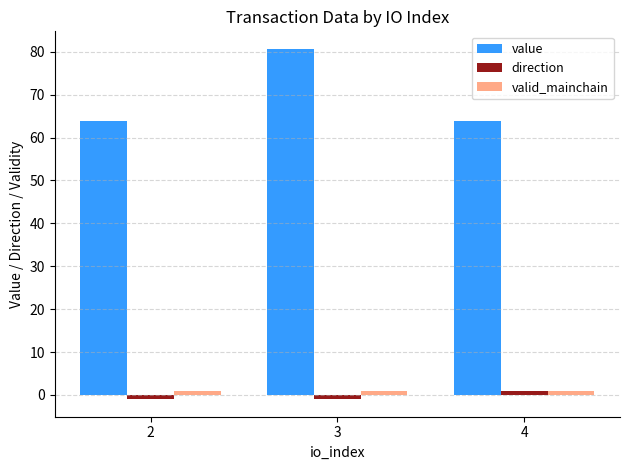

Are the bars horizontal?

No